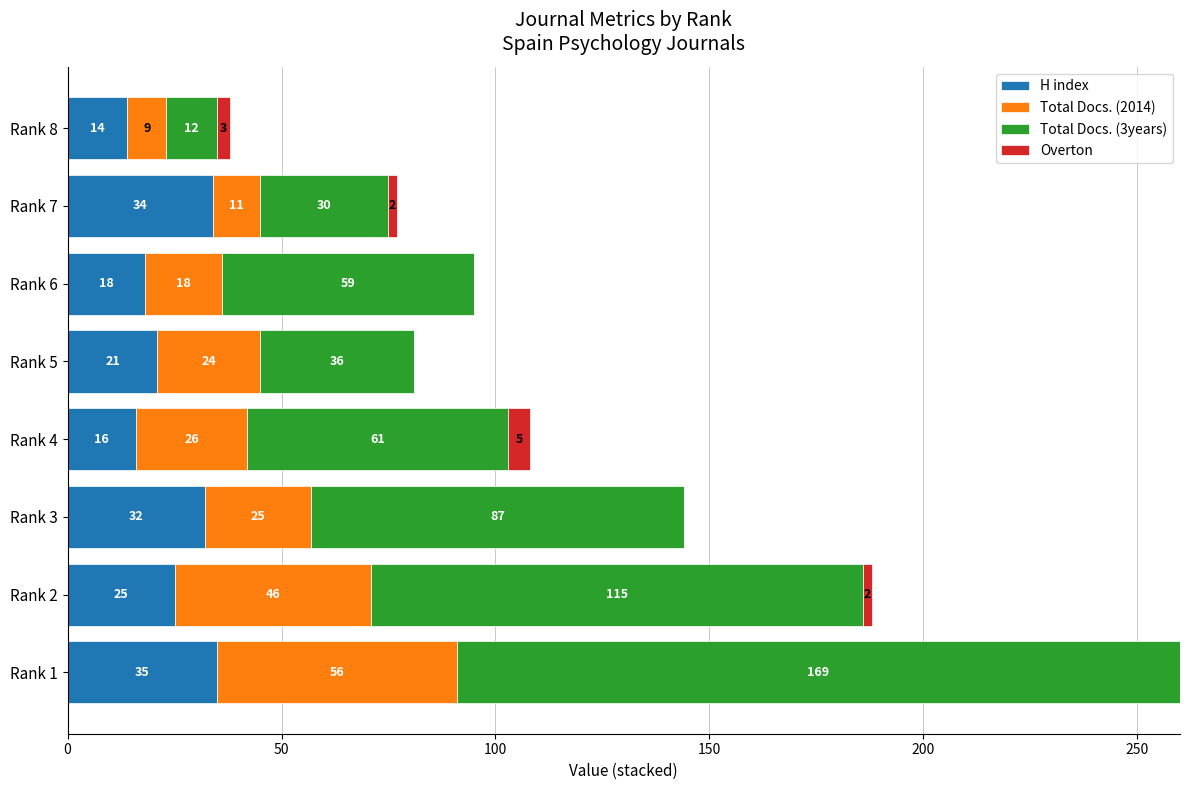

At which label does H index reach its peak?

Rank 1